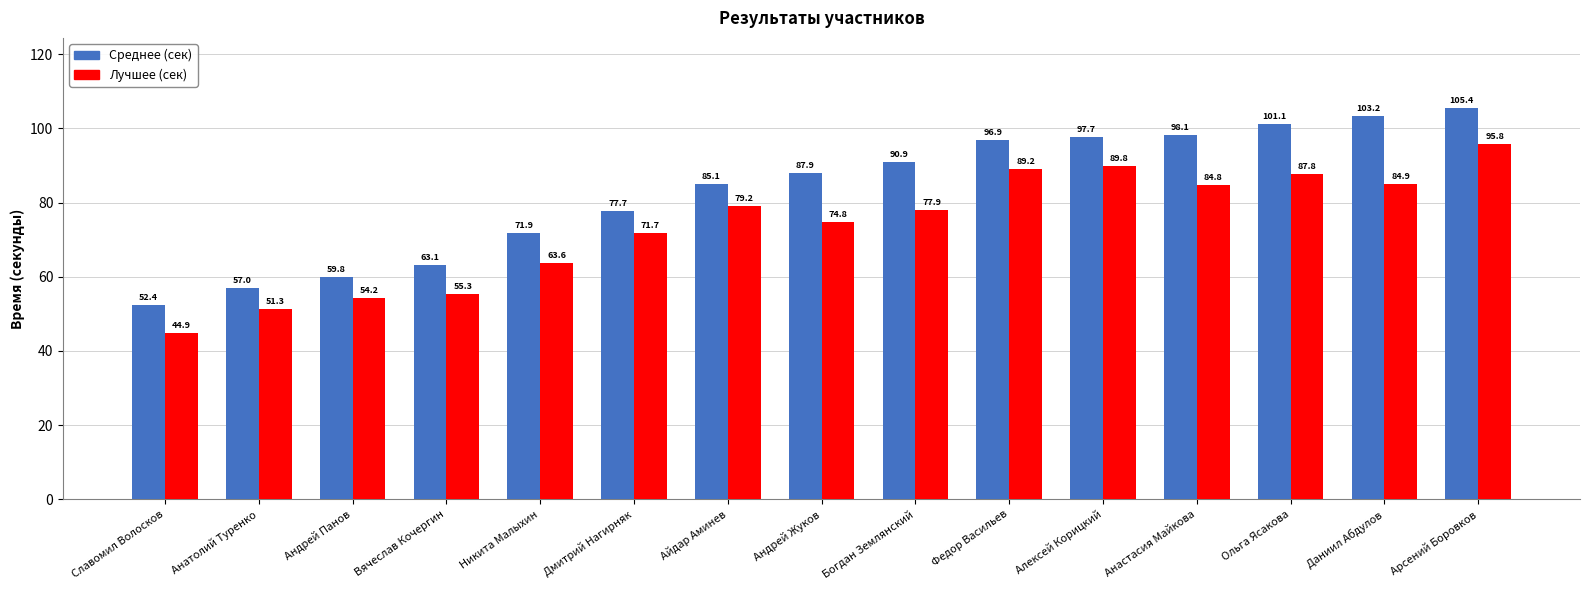

What is the total value across all series at Даниил Абдулов?

188.1